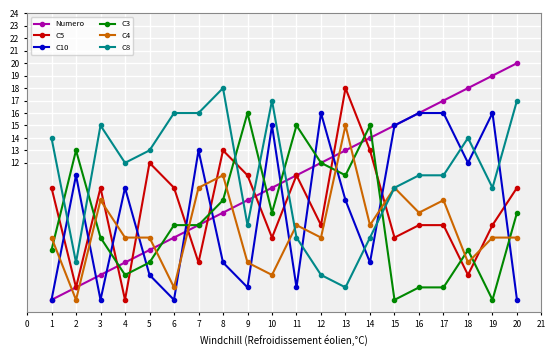

What is the difference between the maximum and minimum values in the C10 series?

15